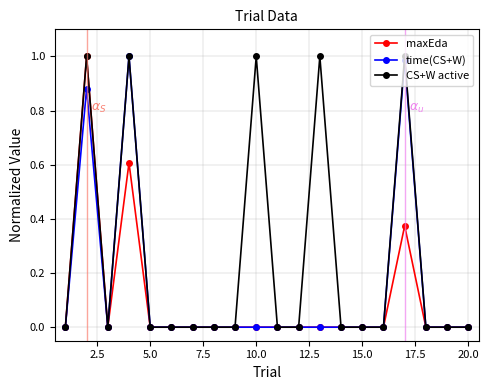

Which series has the largest total across all categories?

CS+W active